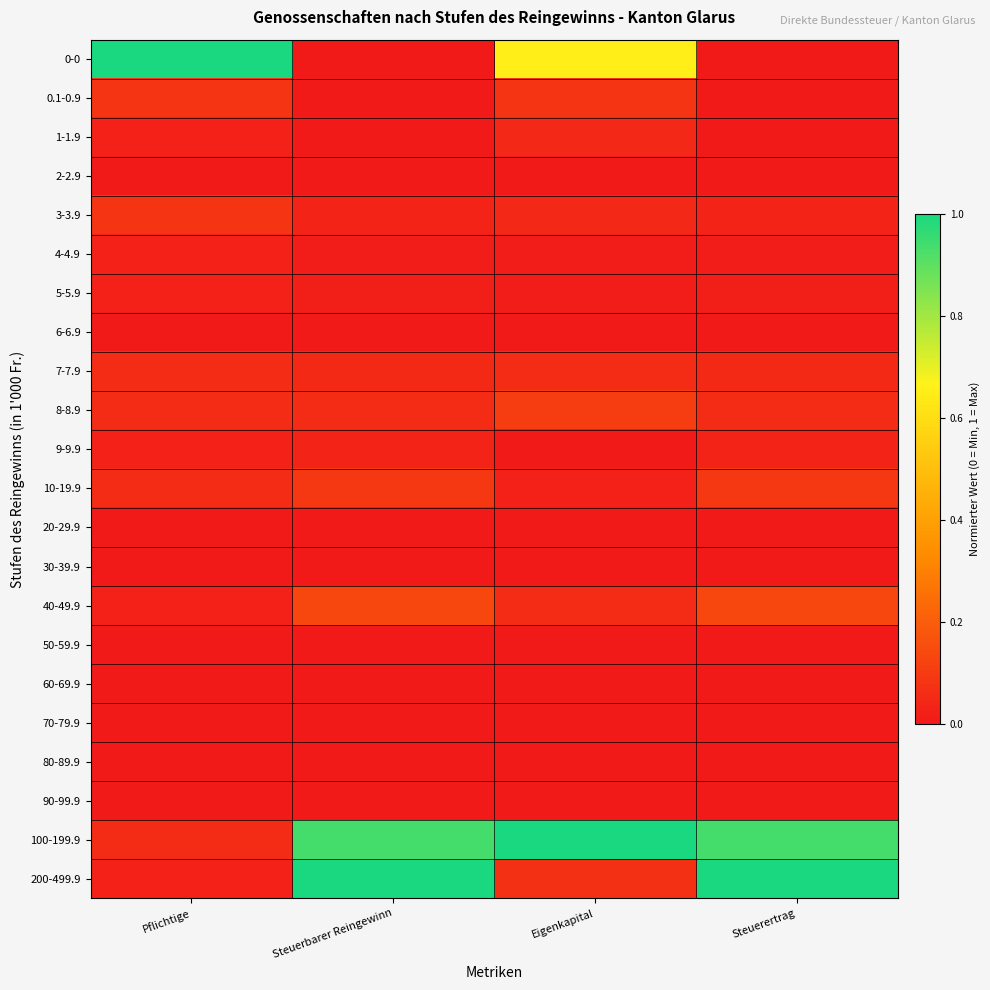

At how many categories does at least one series exceed 0?

4